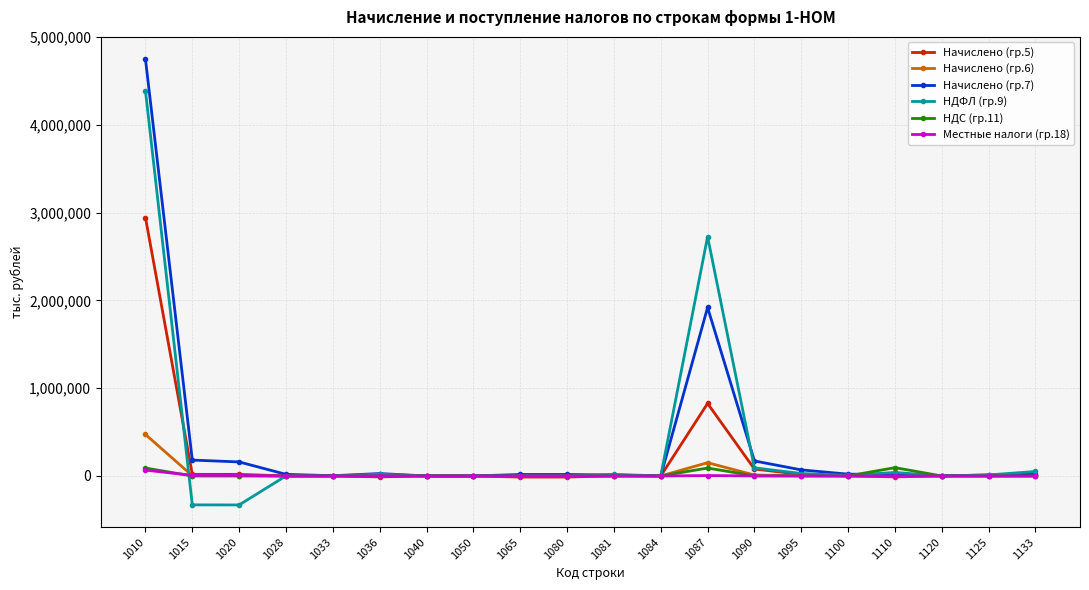

What is the highest value of the Начислено (гр.5) series?

2945021